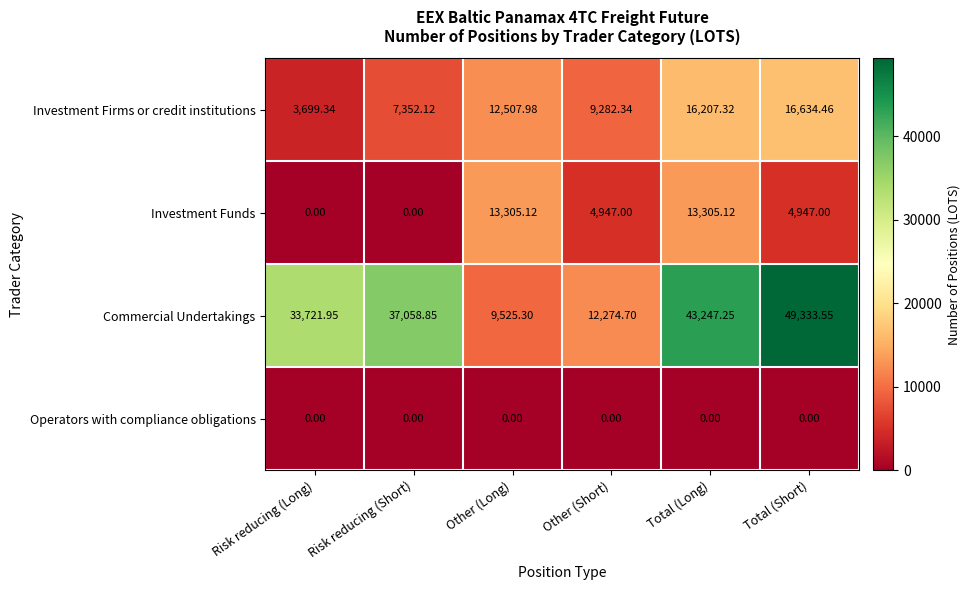

Rank the series at Other (Short) from highest to lowest value.

Commercial Undertakings, Investment Firms or credit institutions, Investment Funds, Operators with compliance obligations